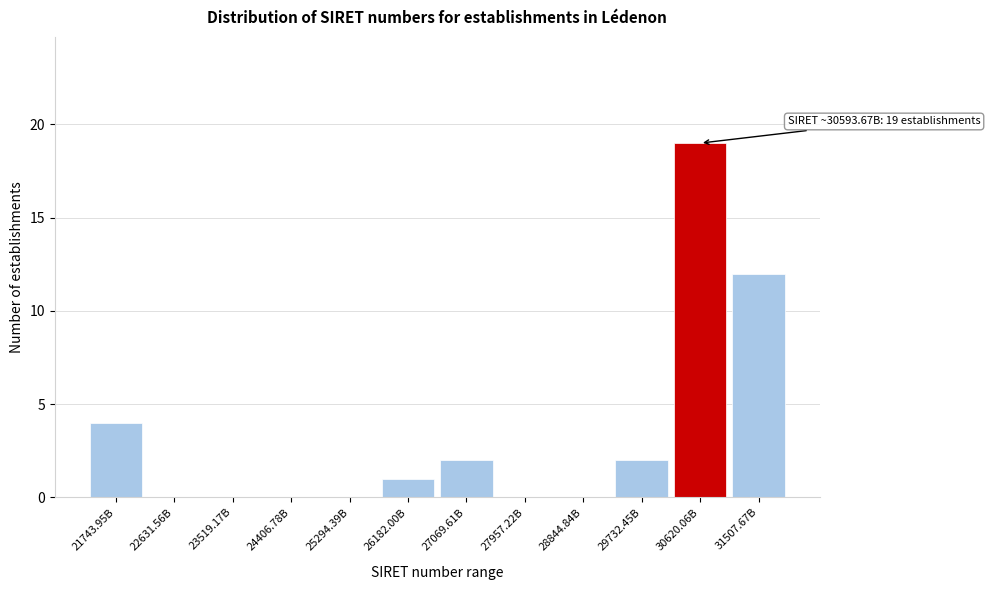

Reading right to left, extract all data points from this chart.

31507.67B=12	30620.06B=19	29732.45B=2	28844.84B=0	27957.22B=0	27069.61B=2	26182.00B=1	25294.39B=0	24406.78B=0	23519.17B=0	22631.56B=0	21743.95B=4